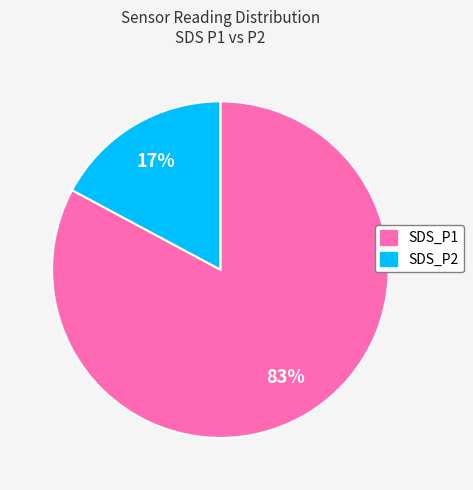

Do SDS_P1 and SDS_P2 together represent more than half of the pie?

Yes